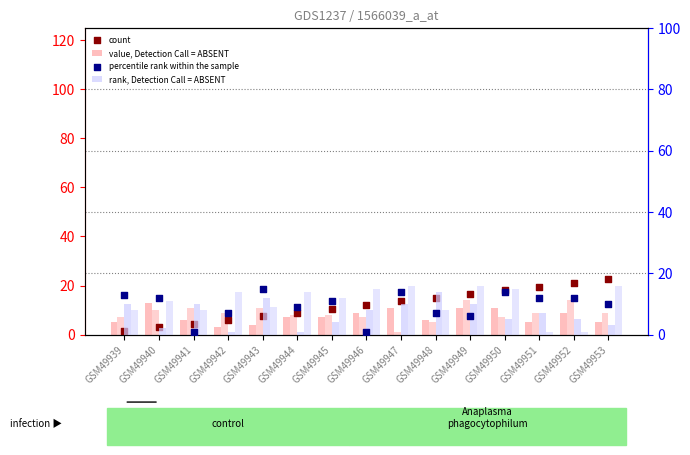

At which category is the sum across all series the highest?

GSM49947